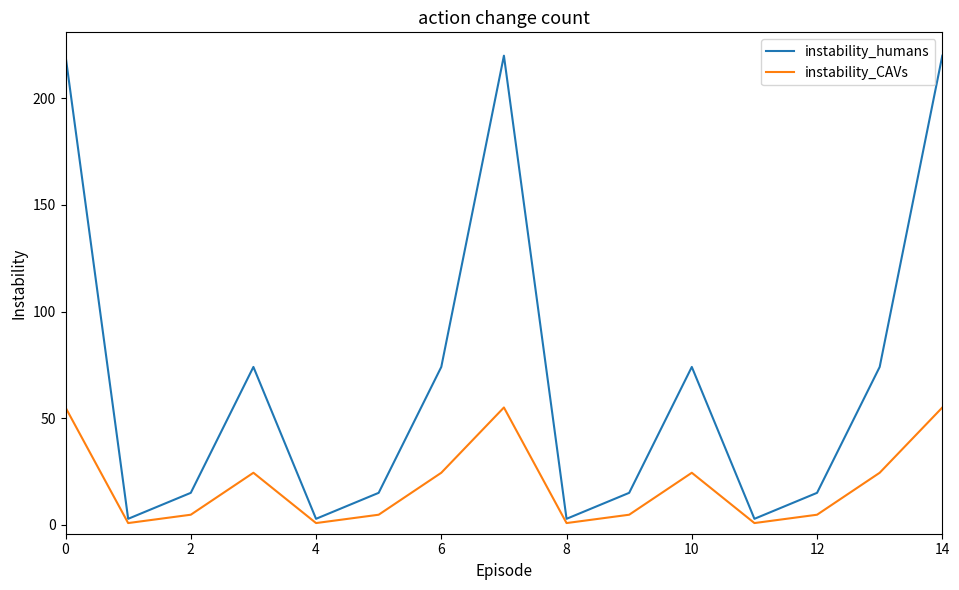

Rank the series by their average value, from highest to lowest.

instability_humans, instability_CAVs